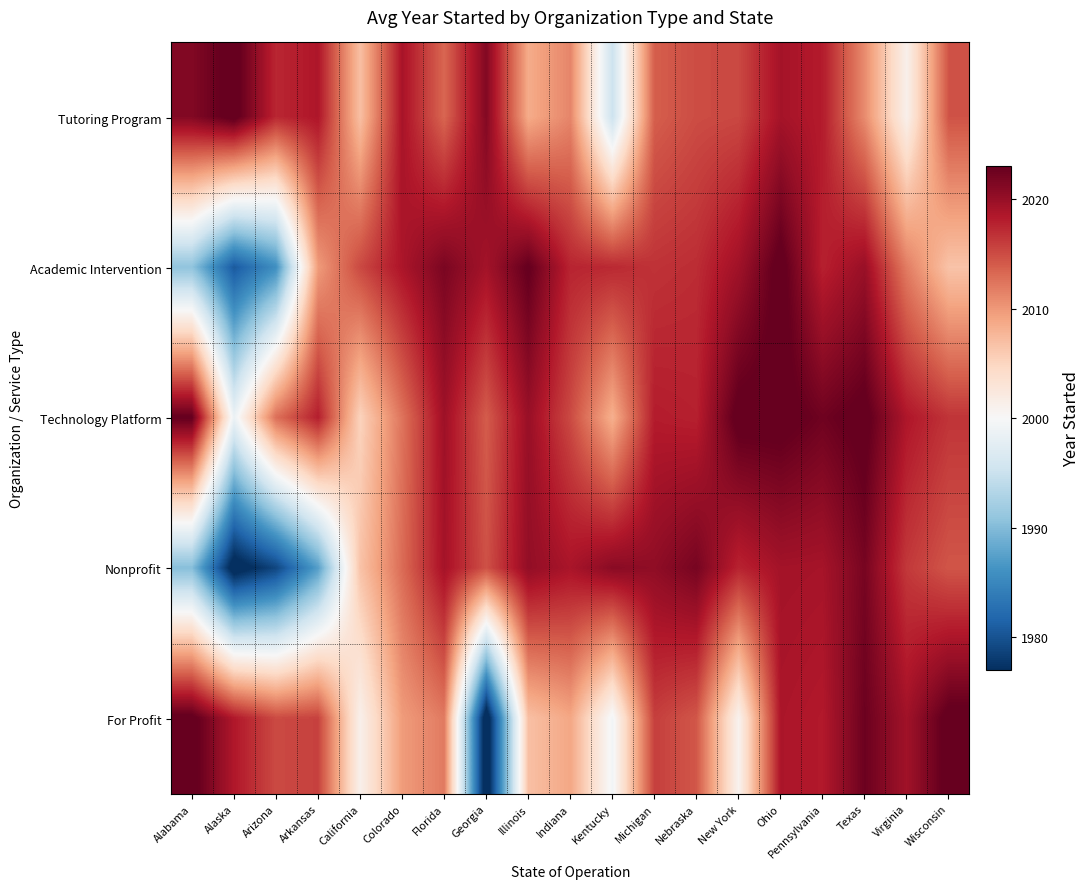

What is the total value across all series at Georgia?

10043.4